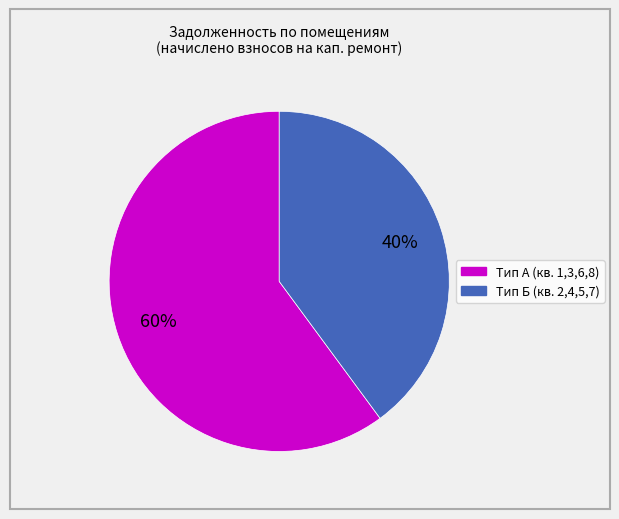

Is there any slice that represents more than half of the pie?

Yes